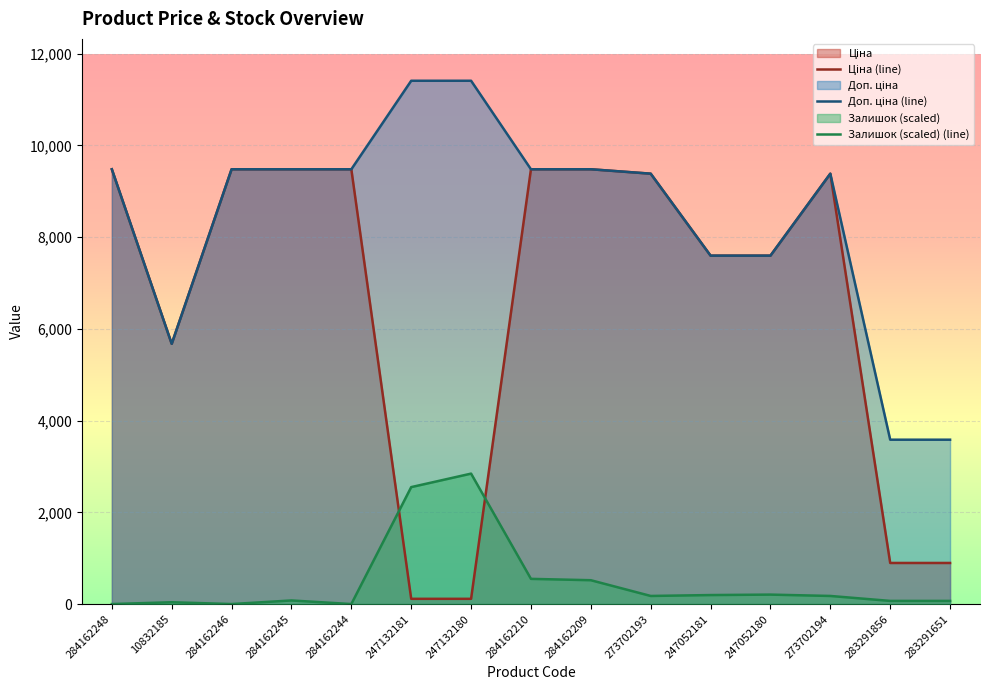

Does the chart display data point markers on the line(s)?

No